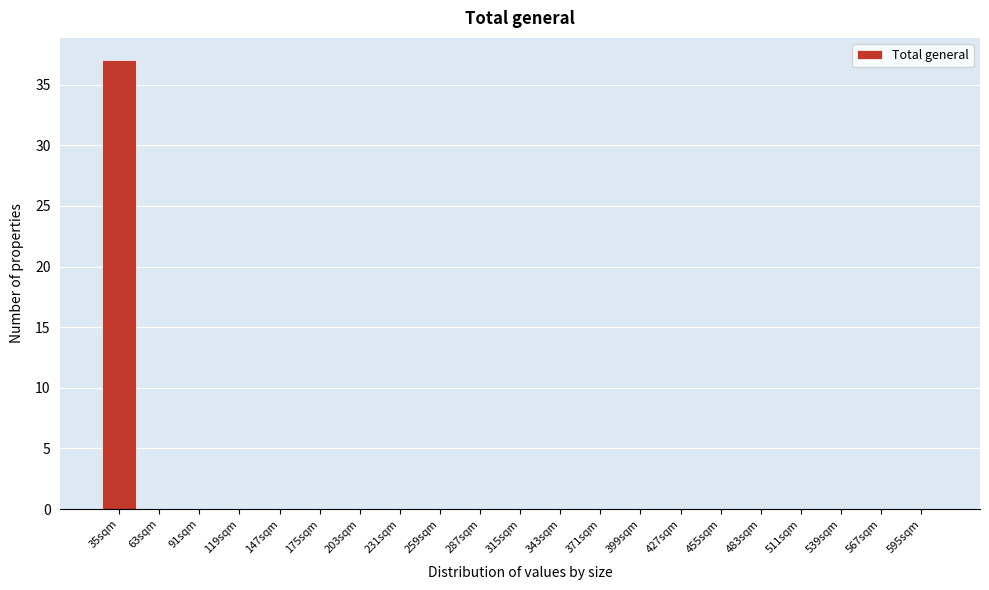

Reading right to left, extract all data points from this chart.

595sqm=0	567sqm=0	539sqm=0	511sqm=0	483sqm=0	455sqm=0	427sqm=0	399sqm=0	371sqm=0	343sqm=0	315sqm=0	287sqm=0	259sqm=0	231sqm=0	203sqm=0	175sqm=0	147sqm=0	119sqm=0	91sqm=0	63sqm=0	35sqm=37